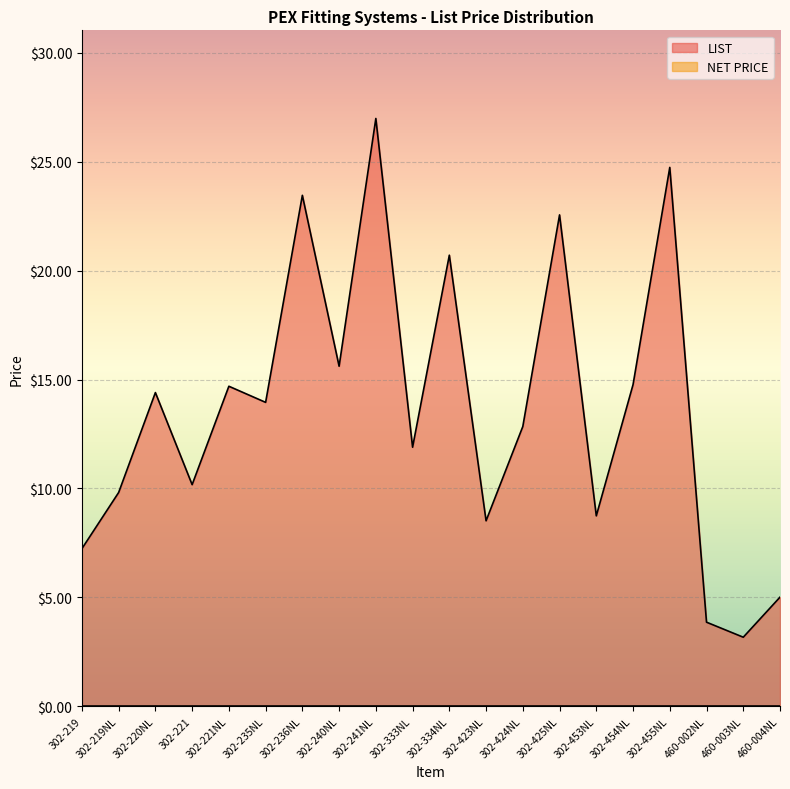

What is the sum of all values?

273.1